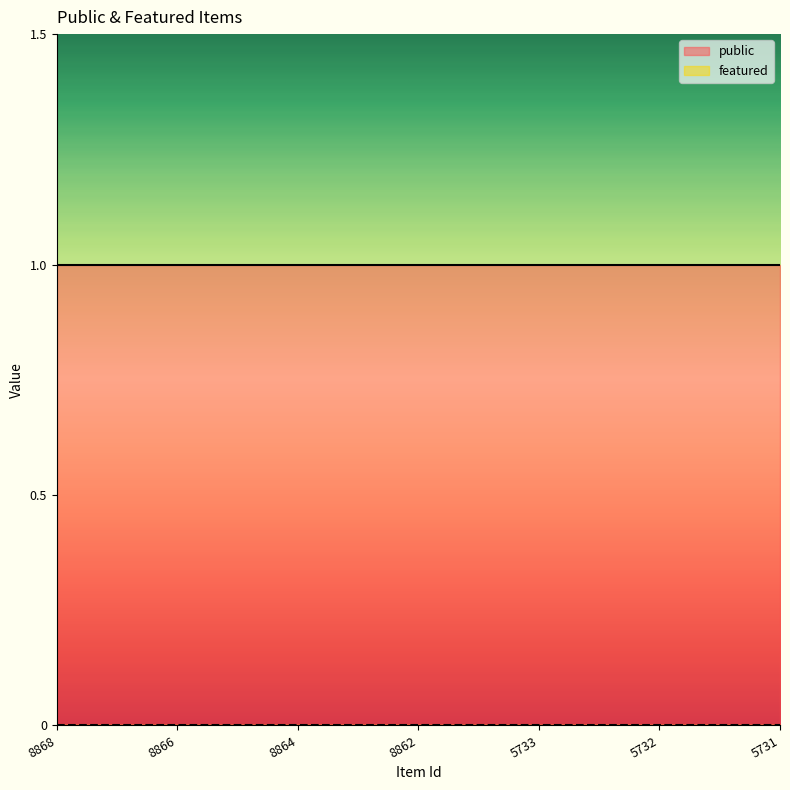

True or false: public has more than 2 points higher than both neighbors.

False